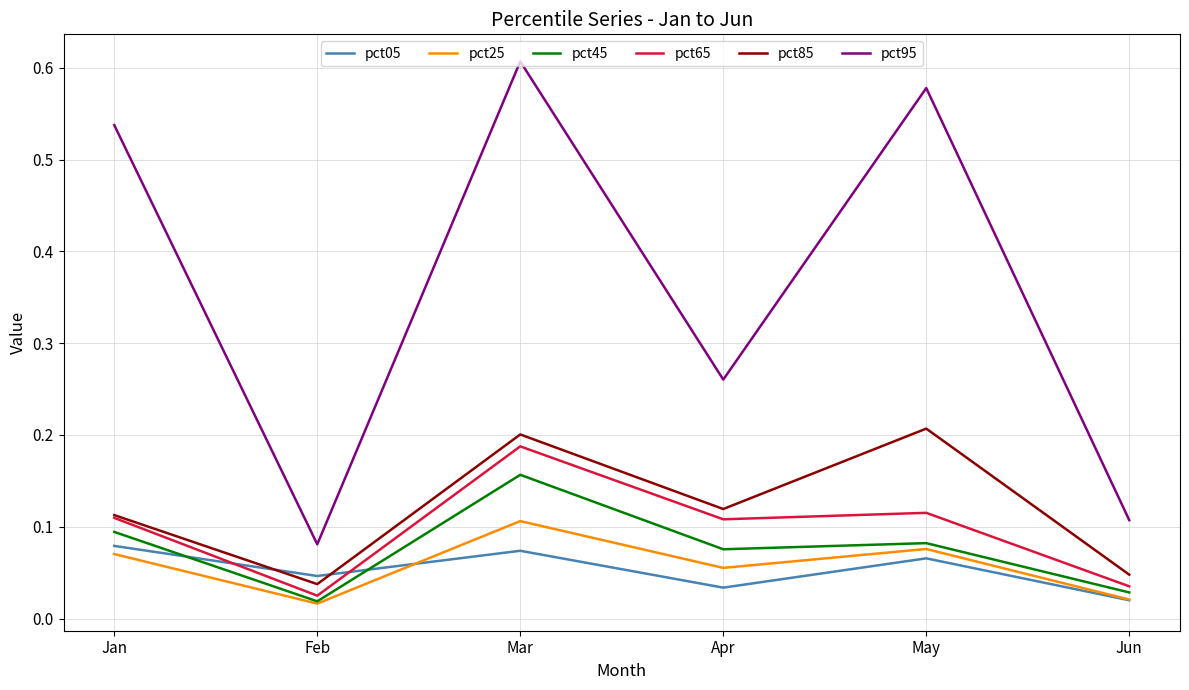

True or false: pct25 has a value of 0.1 at Mar.

True